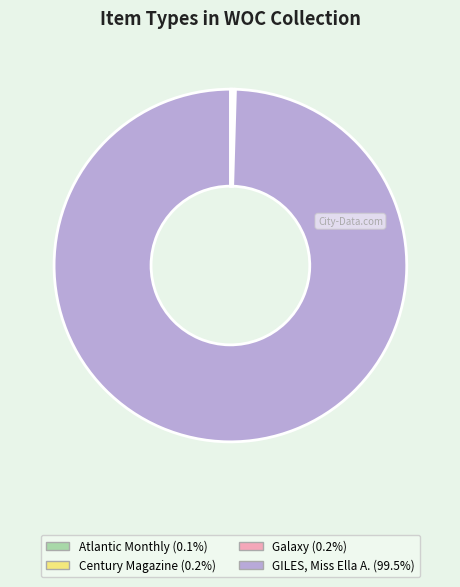

Is there a majority slice in this chart?

Yes